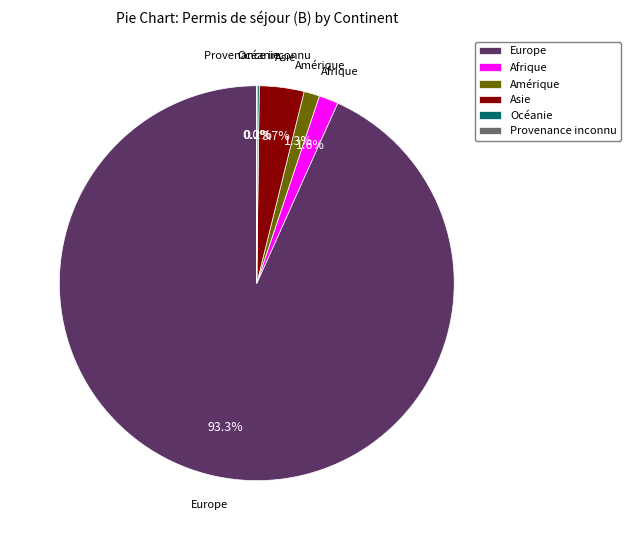

To the nearest percent, what is the difference between the Afrique and Asie slice percentages?

2%